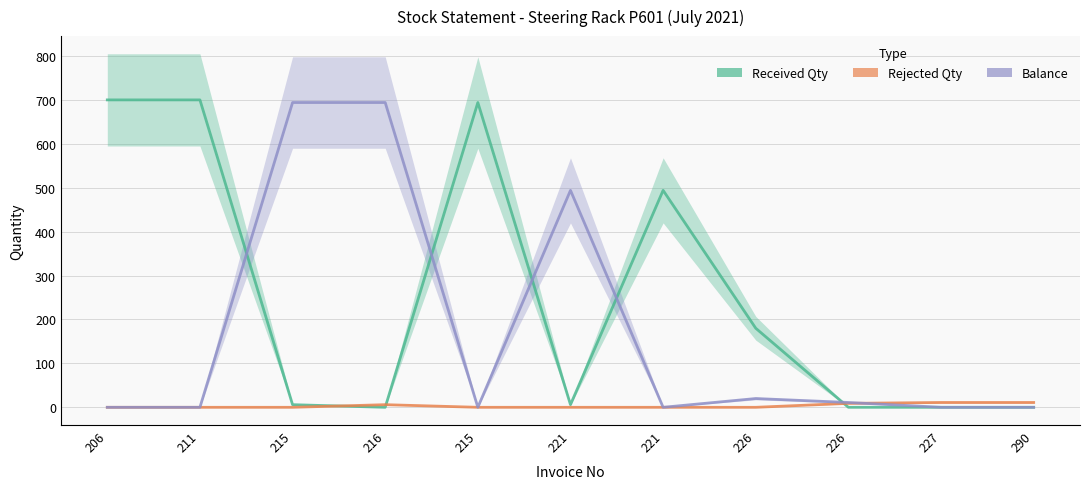

How many intersections are there between Rejected Qty and Balance?

1